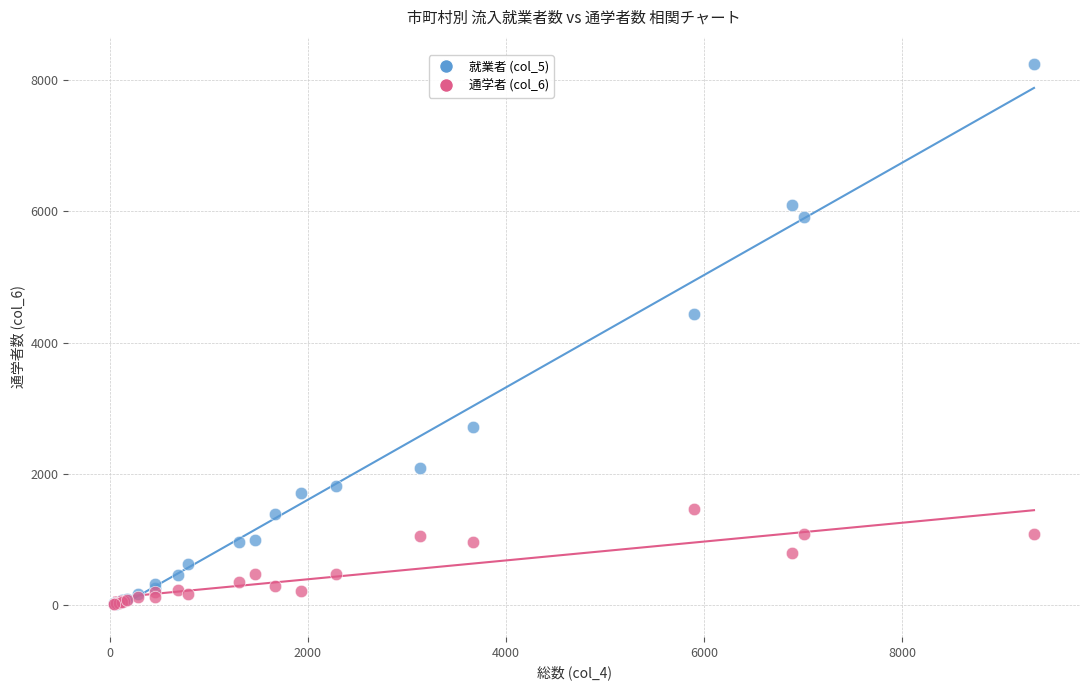

Which series has the largest Y range (max minus min)?

就業者 (col_5)